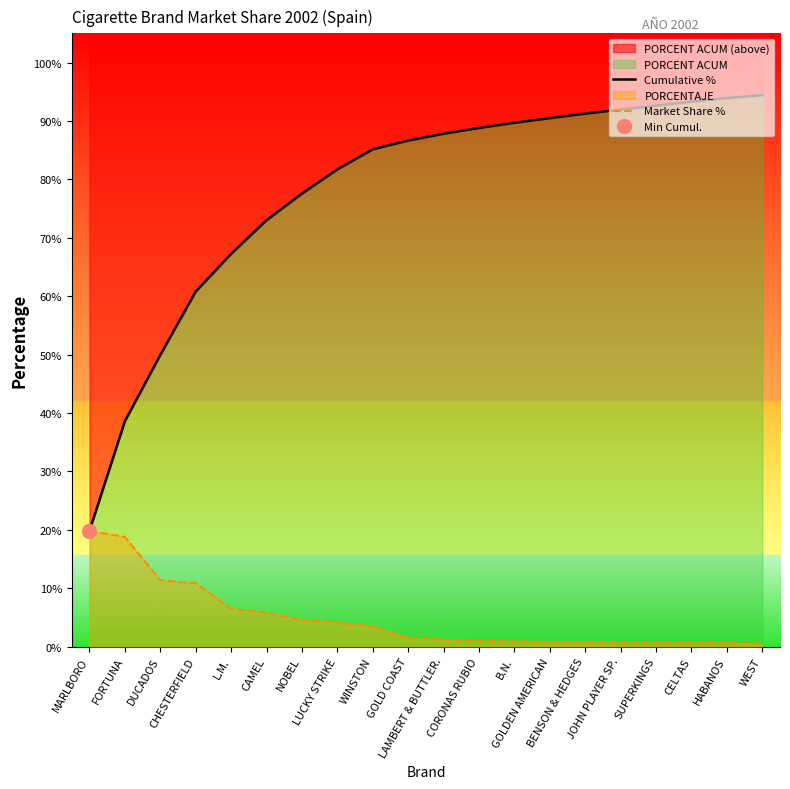

Does the chart have visible grid lines?

No